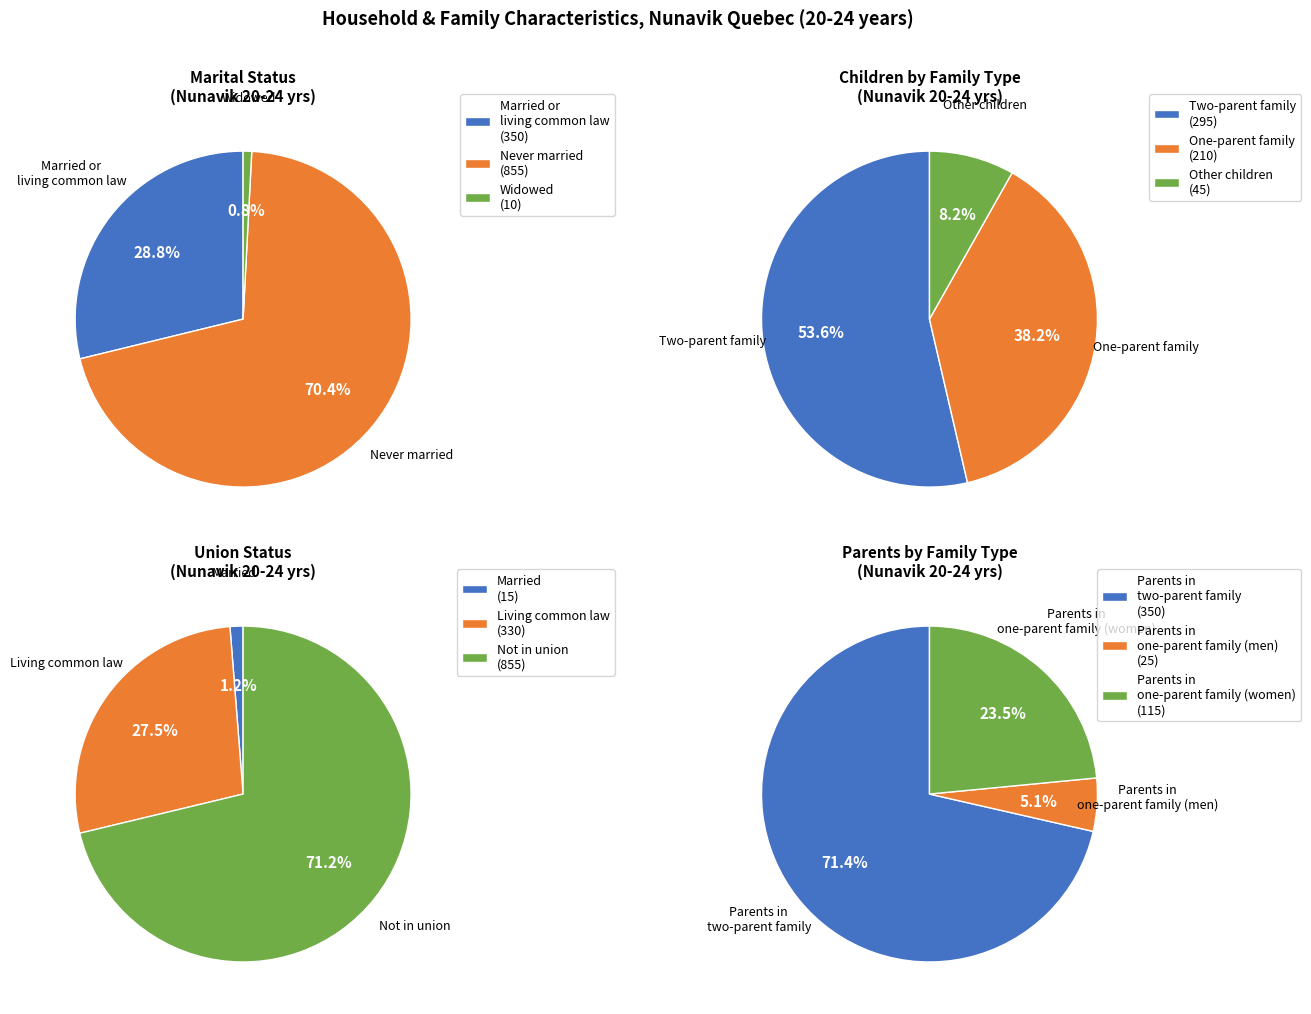

To the nearest percent, what is the combined percentage of Married or living common law and Never married?

99%